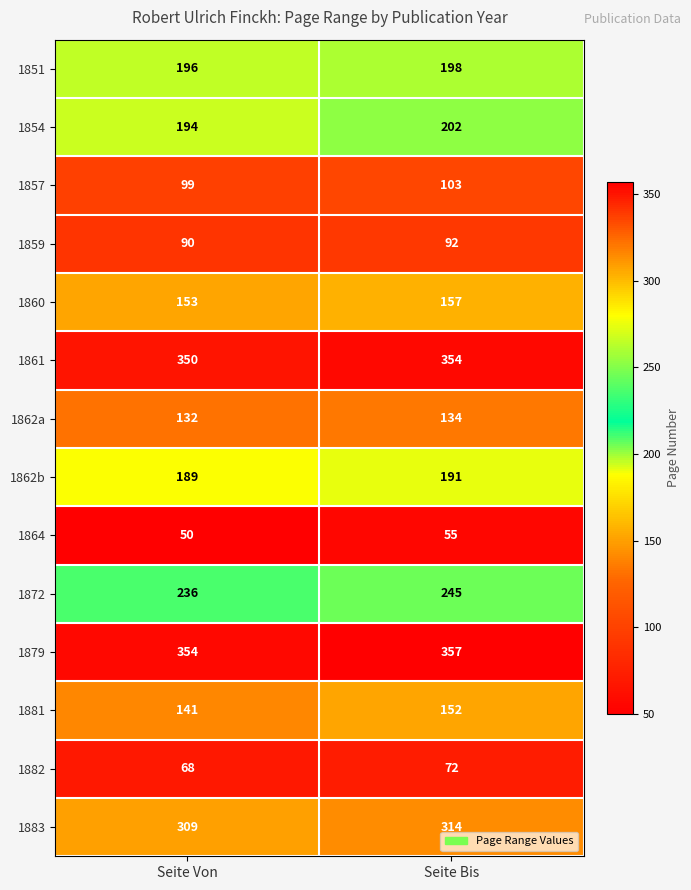

Which series changed the most between Seite Von and Seite Bis?

1881